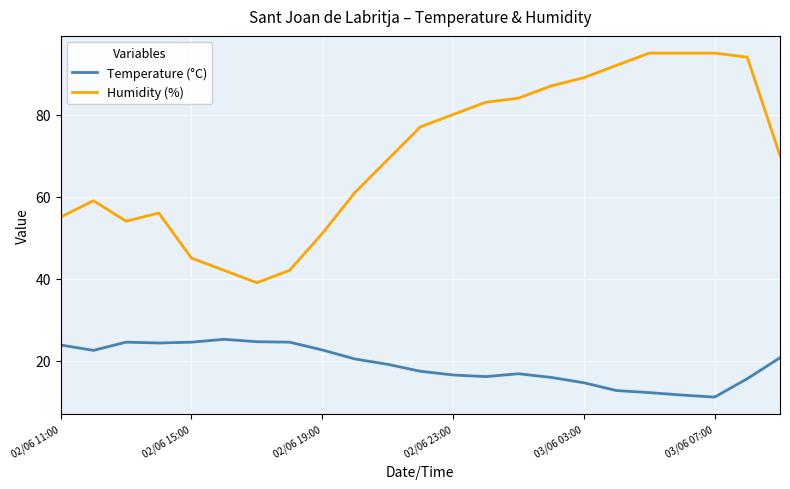

Which series has the largest total across all categories?

Humidity (%)